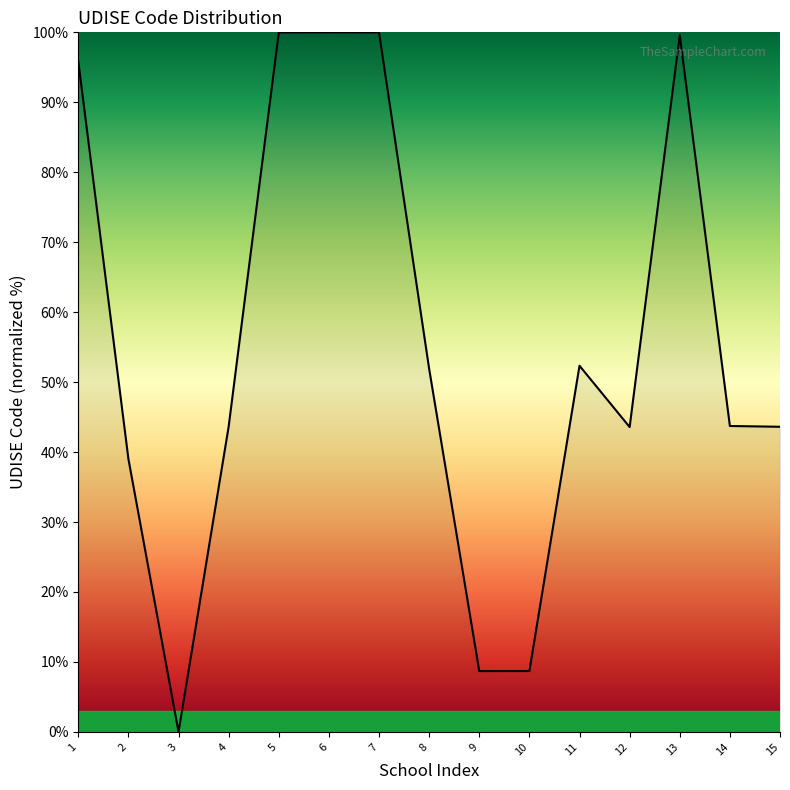

The value at 13 is 99.6. True or false?

True